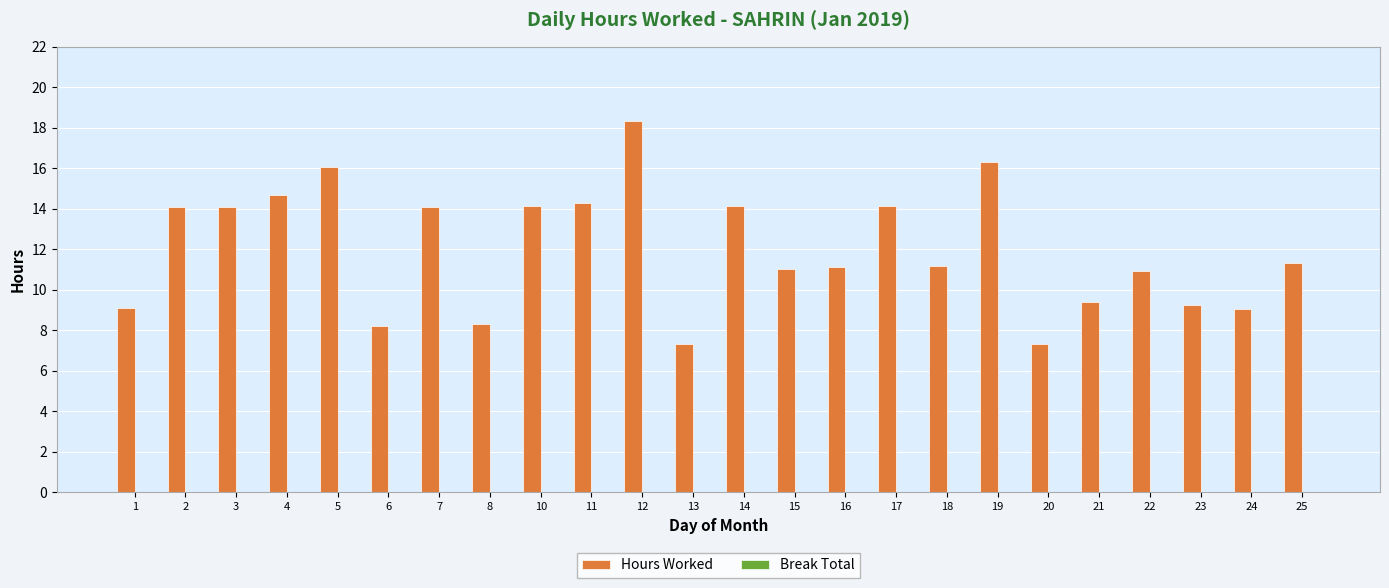

What is the average value?

12.0